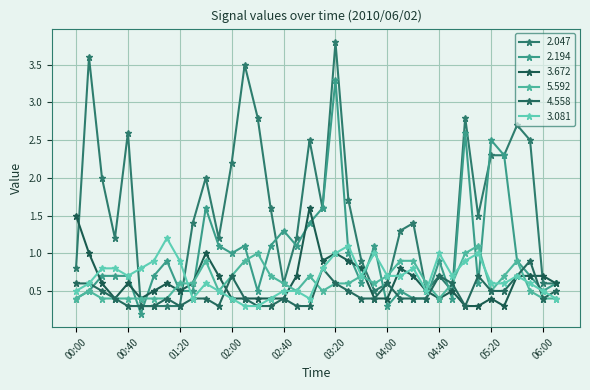

List the series in order of their peak value, lowest first.

4.558, 5.592, 3.081, 3.672, 2.194, 2.047